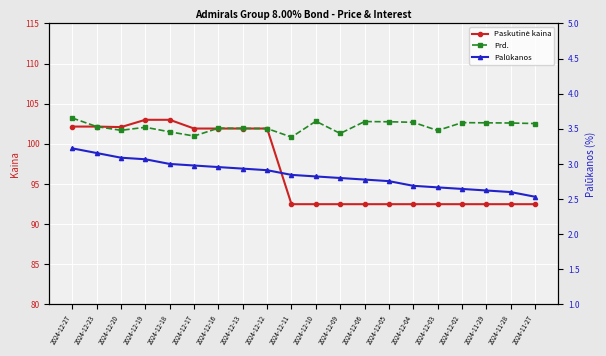

What is the average value of the Paskutinė kaina series?

96.9